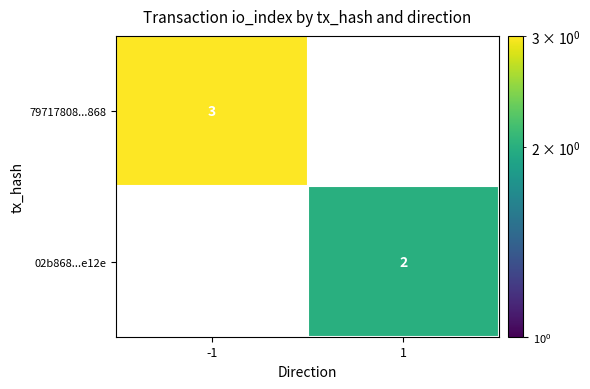

The value of 79717808...868 at -1 is 3. True or false?

True